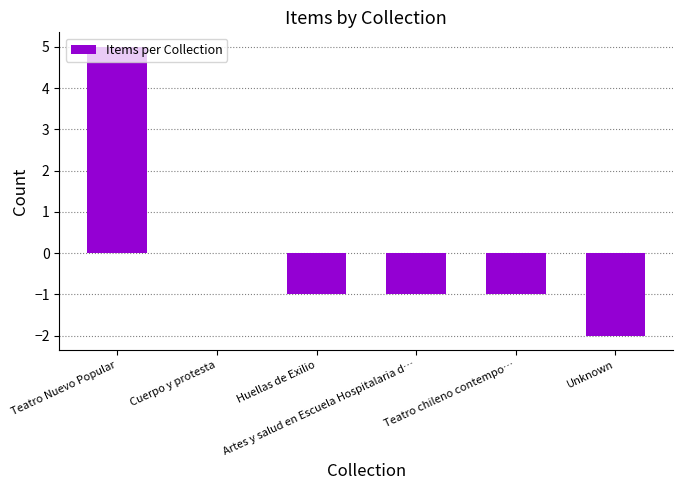

Between Teatro Nuevo Popular and Cuerpo y protesta, which is larger?

Teatro Nuevo Popular